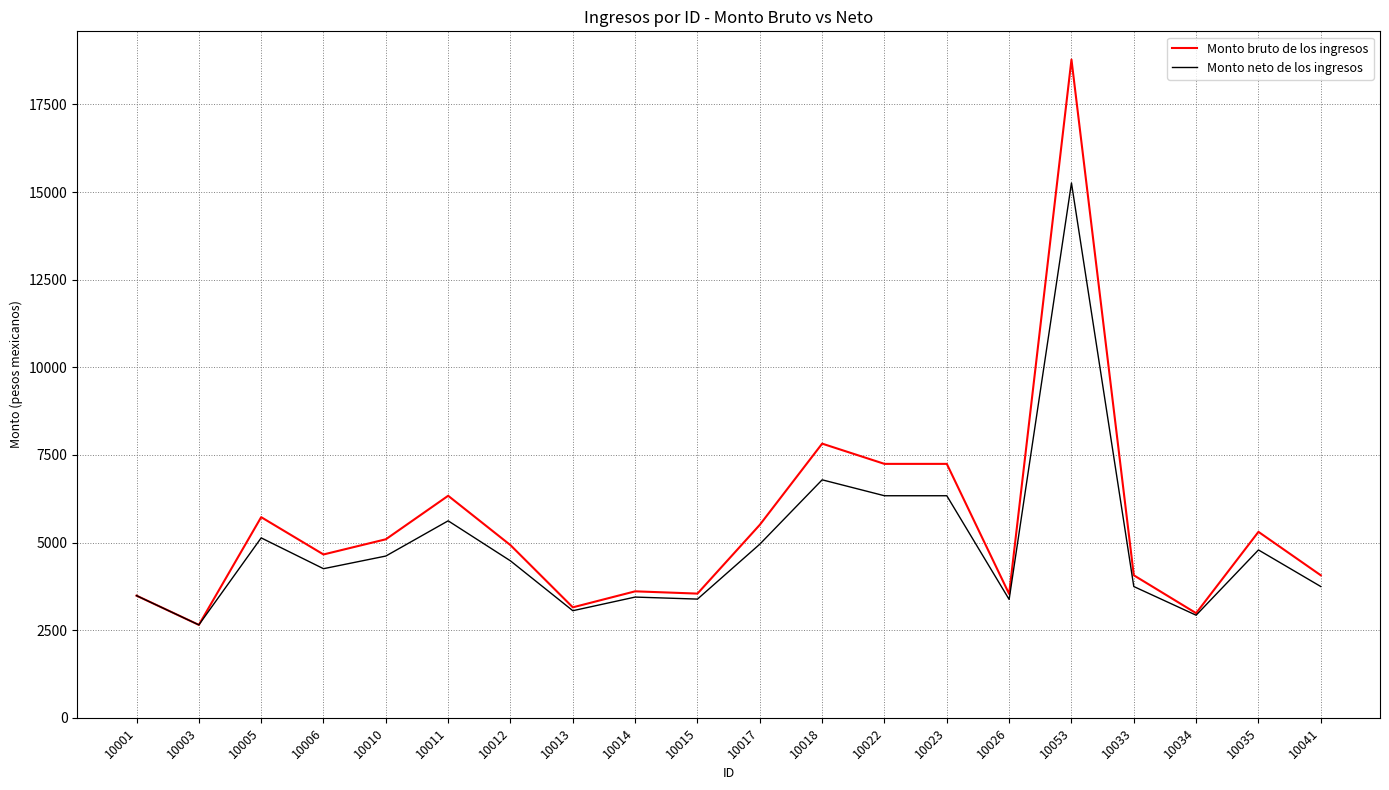

Which series has the largest total across all categories?

Monto bruto de los ingresos